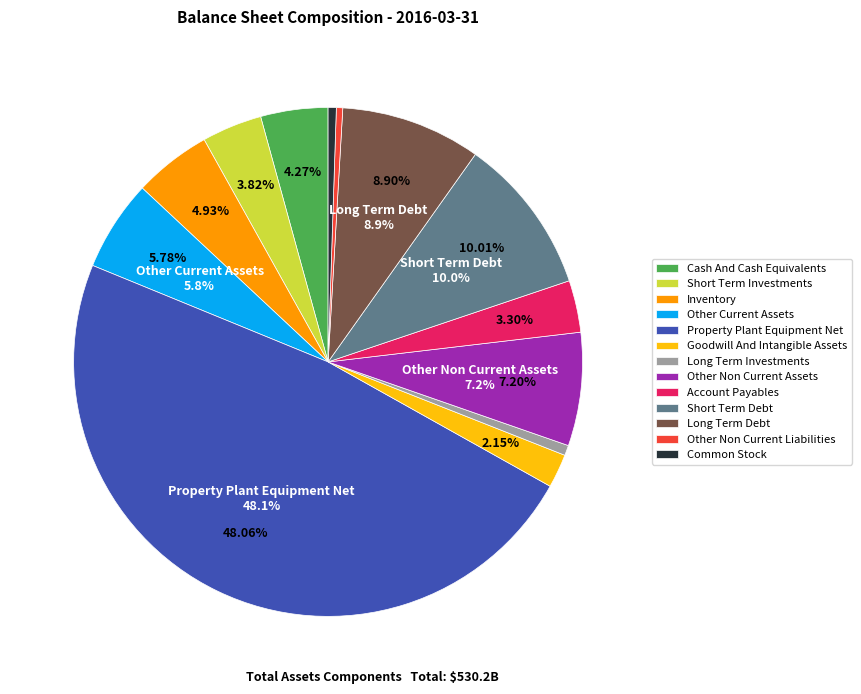

Which slice is the smallest?

Other Non Current Liabilities